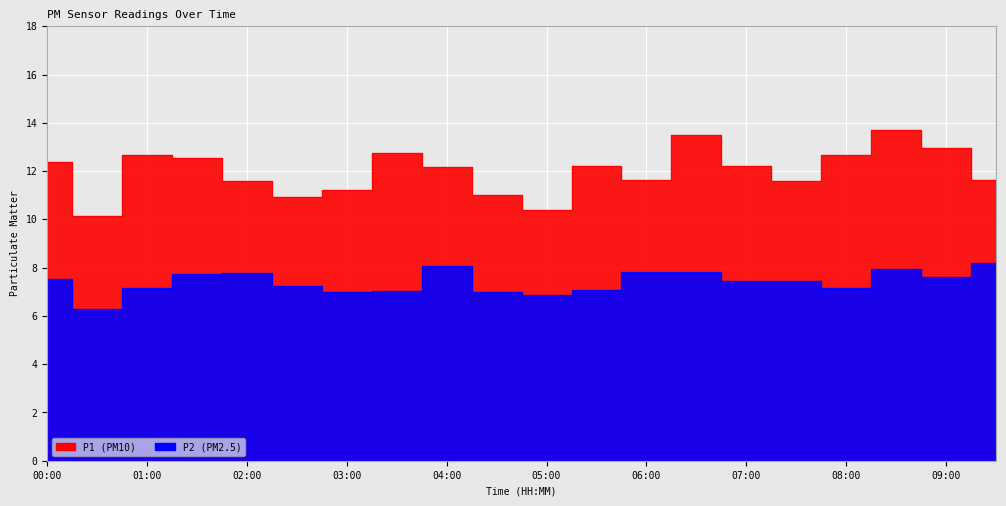

Where is P1 nearest to the value 11?

04:30